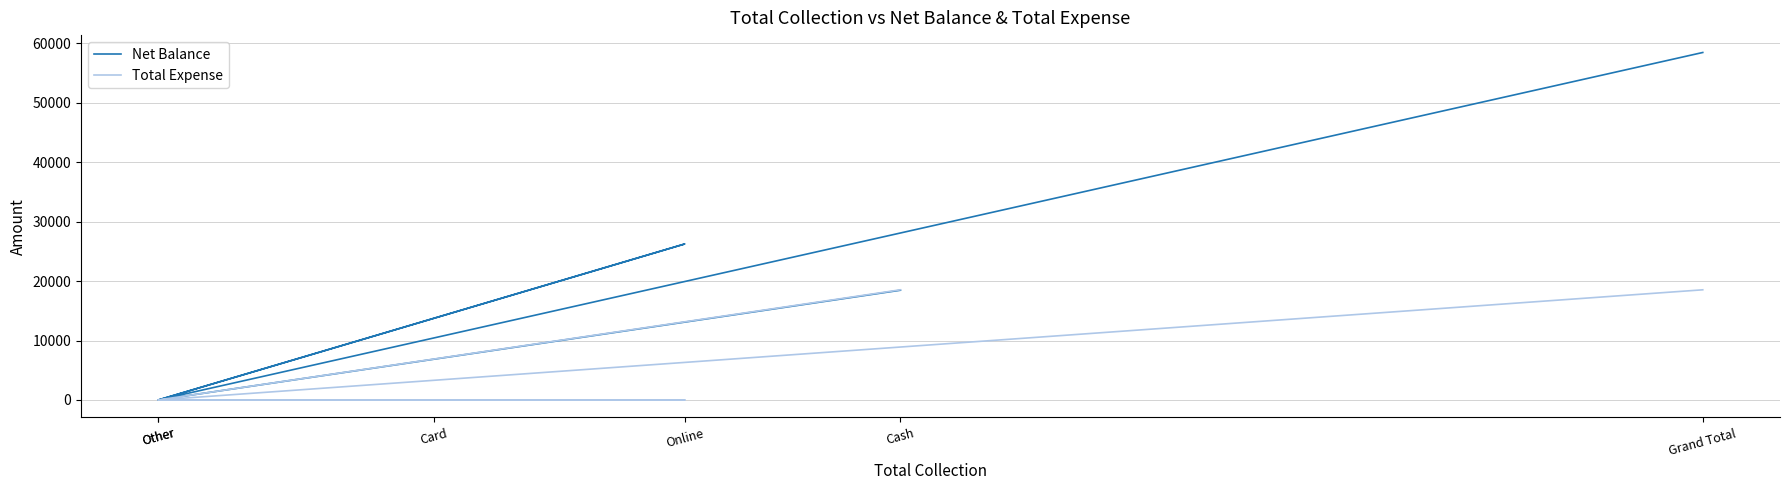

How many positive values does the Total Expense series have?

2